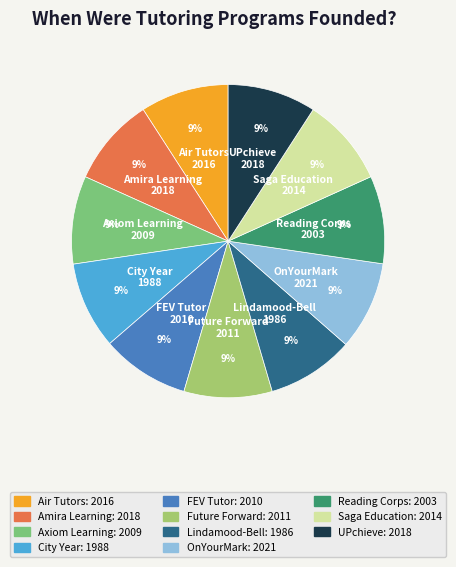

To the nearest percent, what percentage of the pie is Axiom Learning?

9%